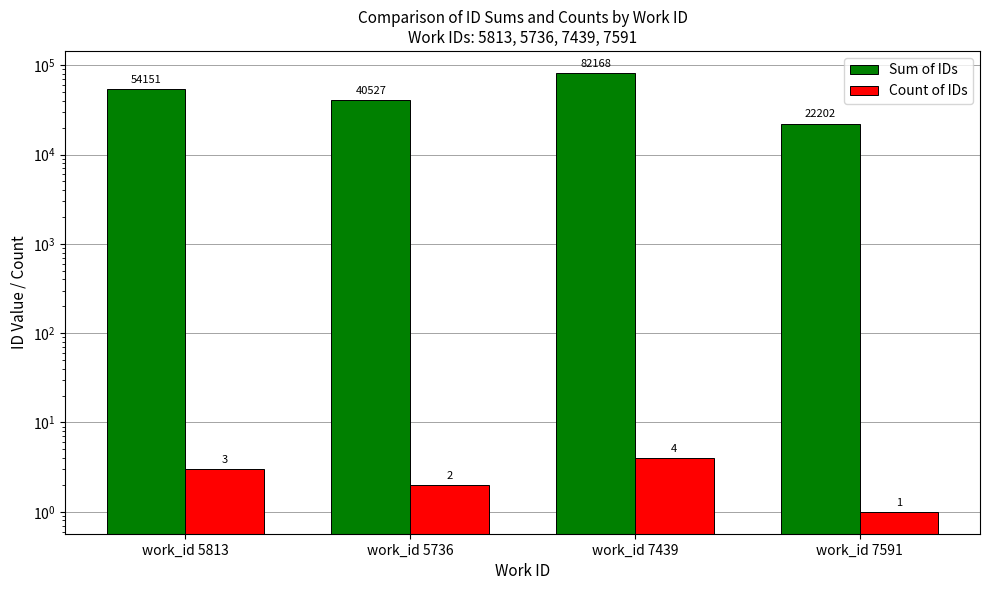

Which series has the largest range (max minus min)?

Sum of IDs